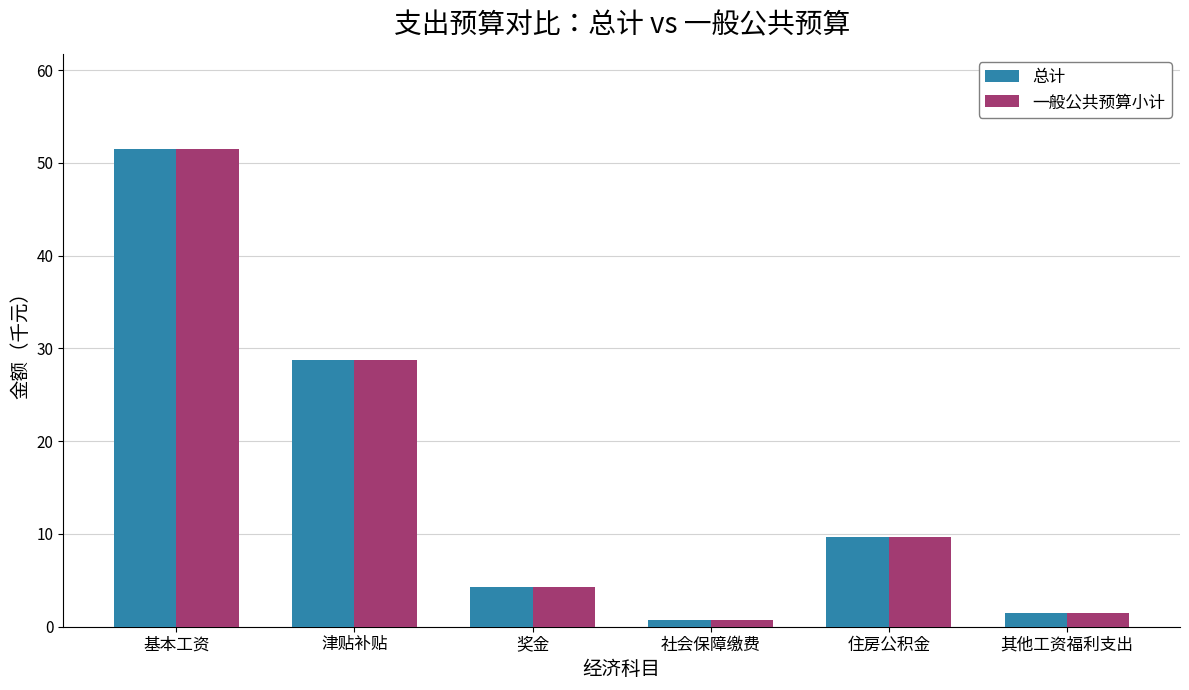

What are all the series names shown in the legend?

总计, 一般公共预算小计